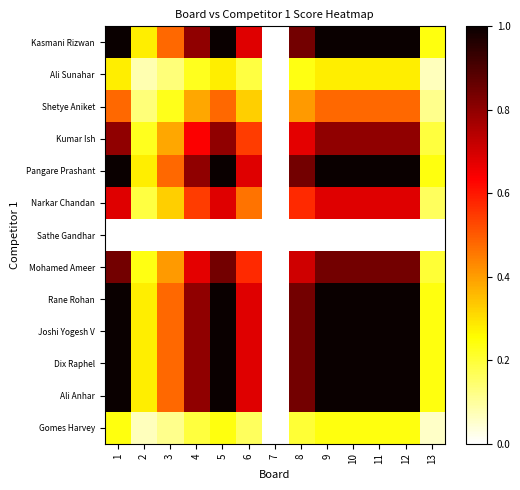

At which category is the sum across all series the highest?

1